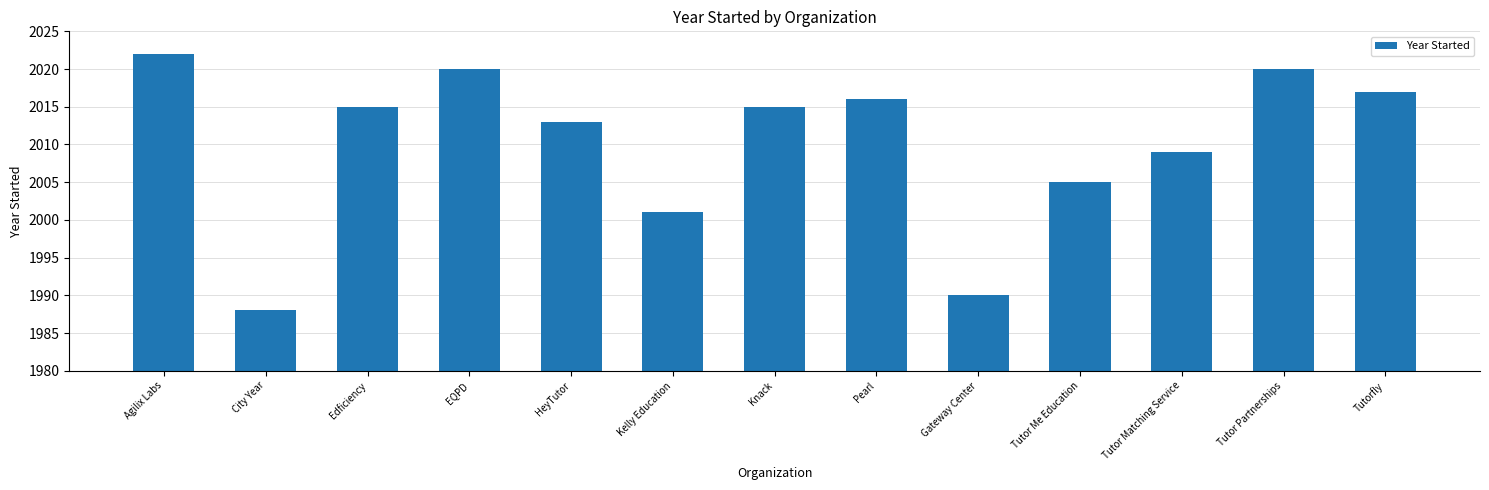

The chart shows a value of 1310 at Edficiency. True or false?

False